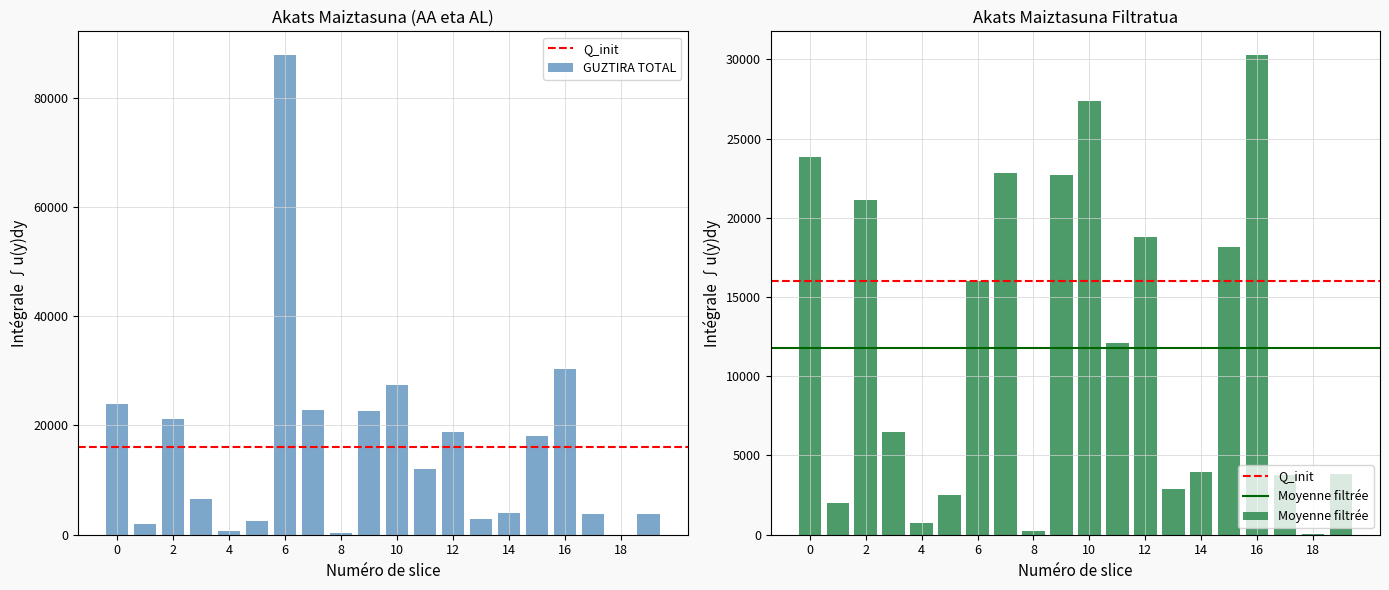

How many bars are there in total?

20